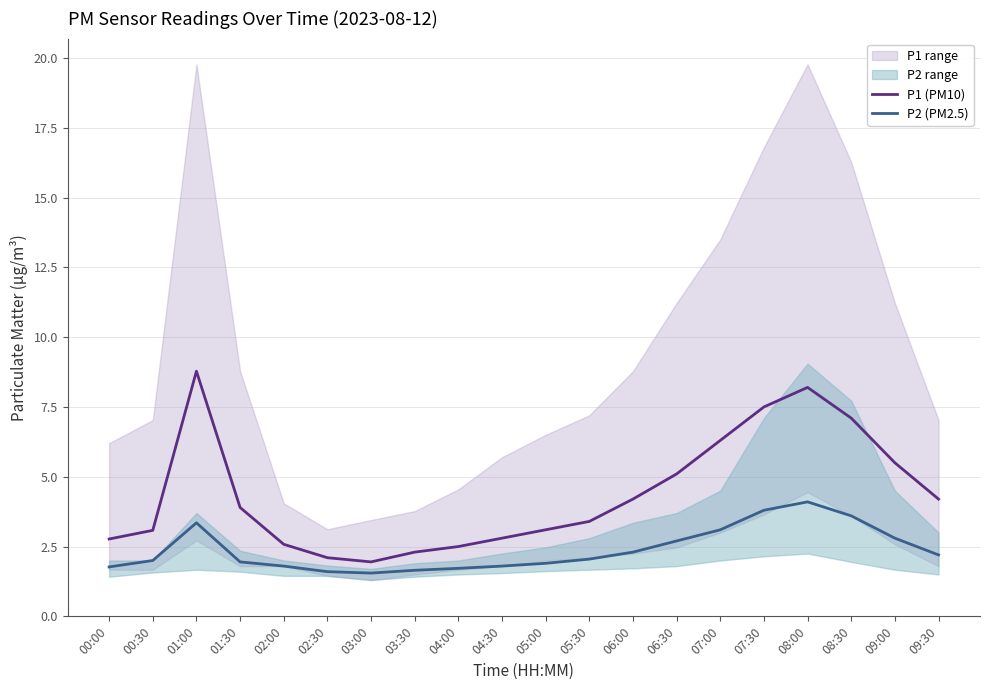

What is the approximate value of P1 (PM10) at 02:30?

2.1